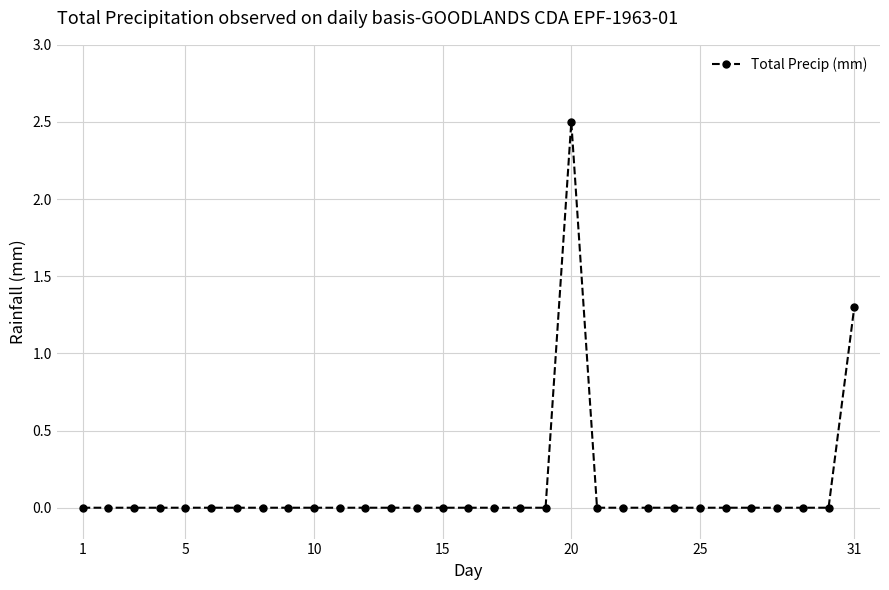

What is the difference between the maximum and minimum values?

2.5